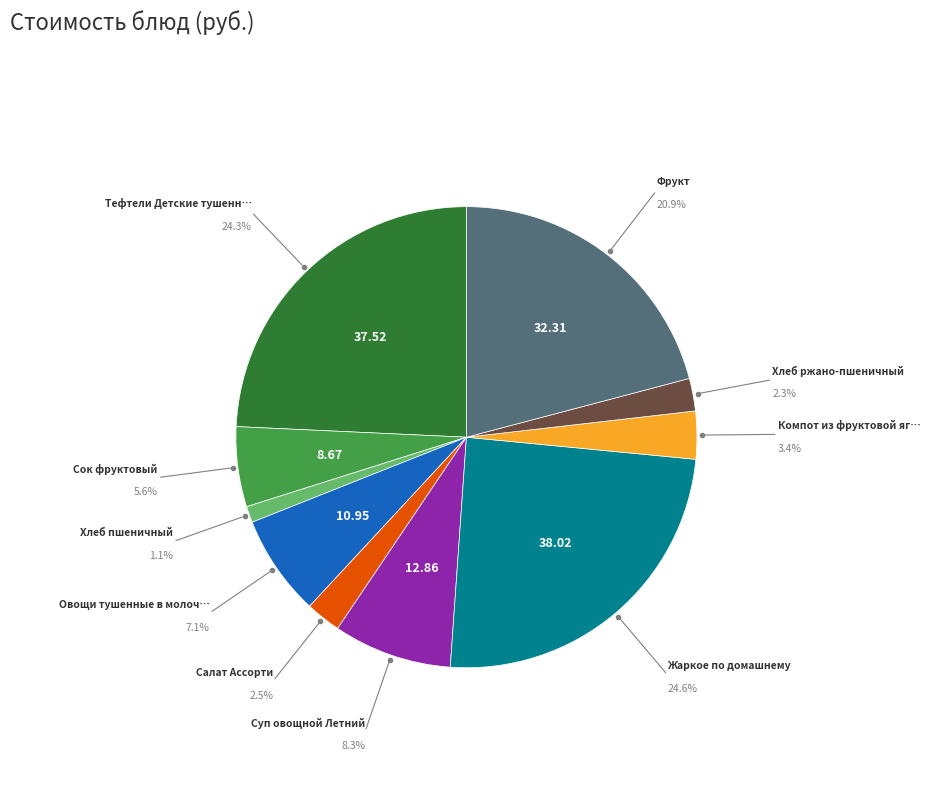

Does any single category account for the majority?

No